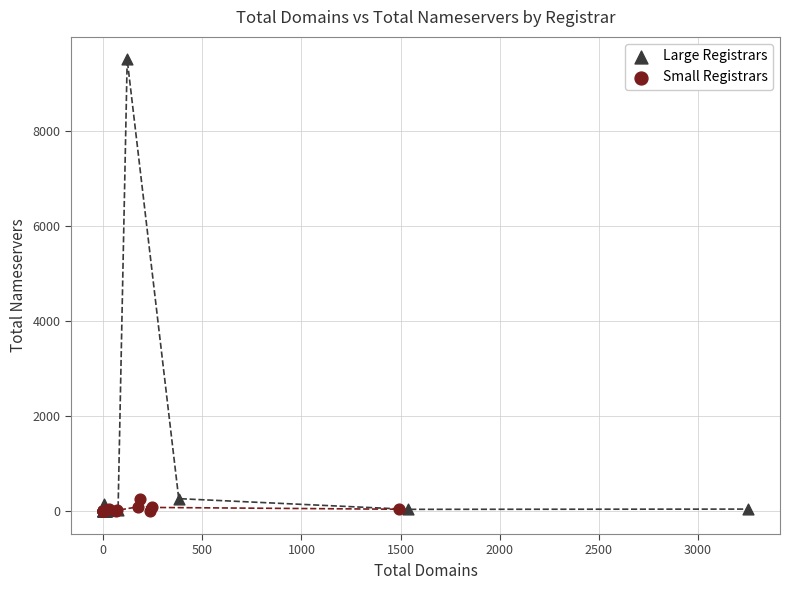

Which series contains the highest Y value?

Large Registrars